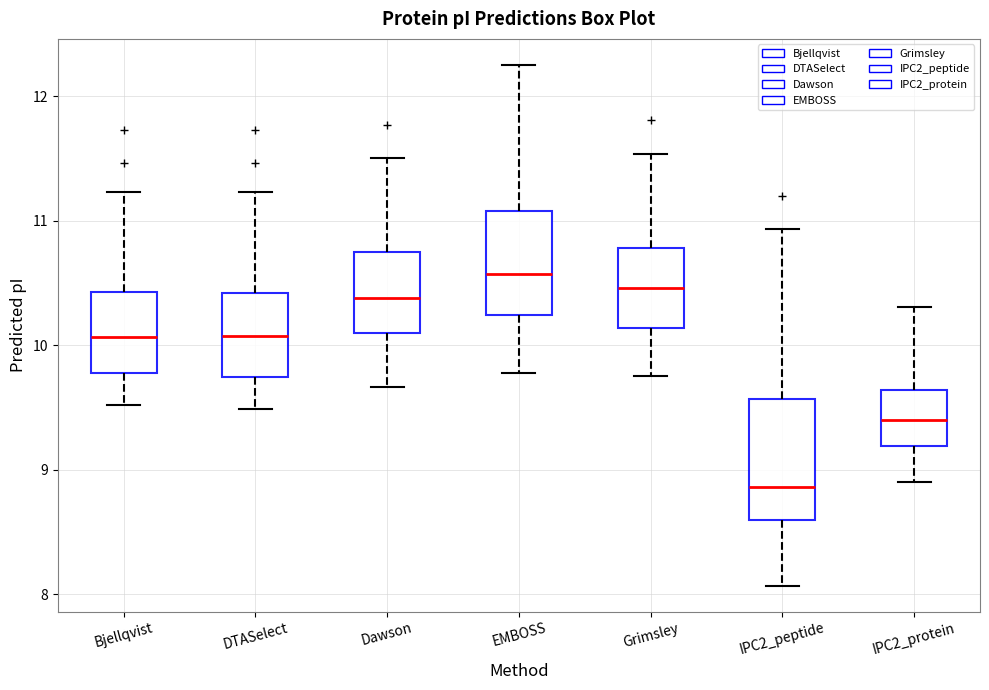

Comparing the boxes themselves (not the whiskers), which one is the tallest?

IPC2_peptide